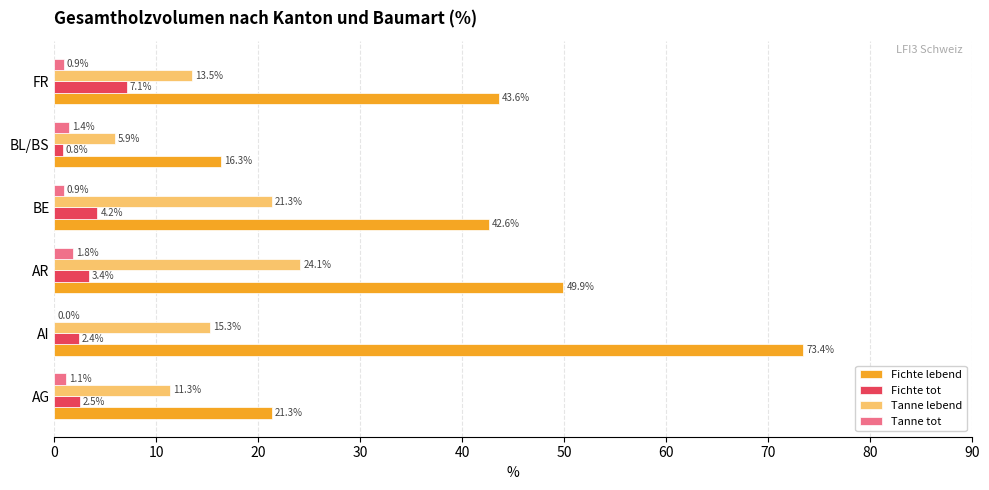

Which series changed the most between AR and FR?

Tanne lebend